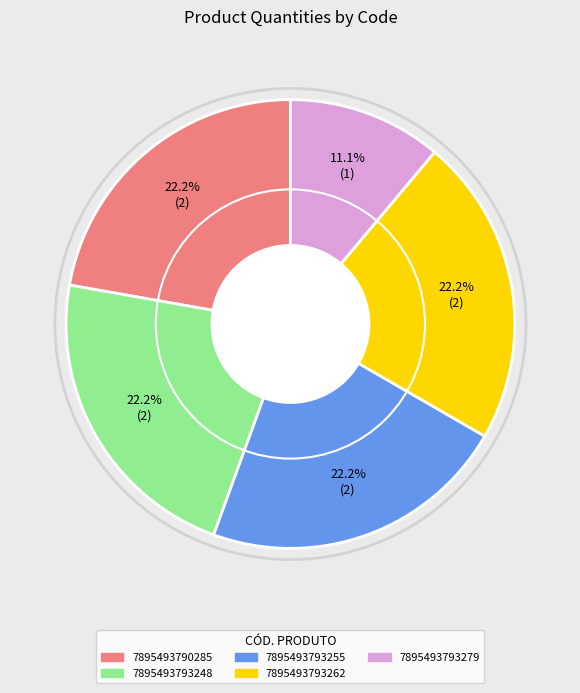

To the nearest percent, what is the difference between the largest and smallest slice percentages?

11%